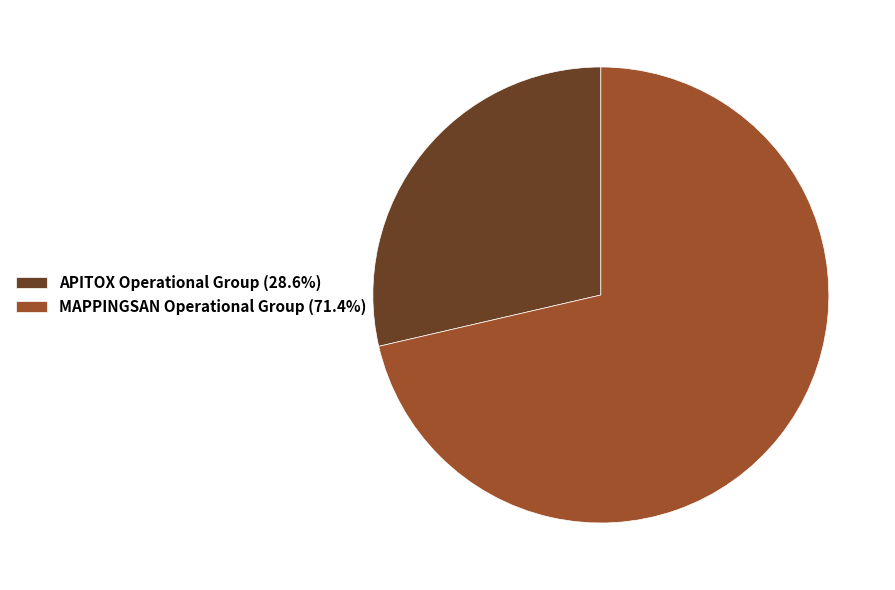

What is the ratio of the value at APITOX Operational Group to the value at MAPPINGSAN Operational Group?

0.4